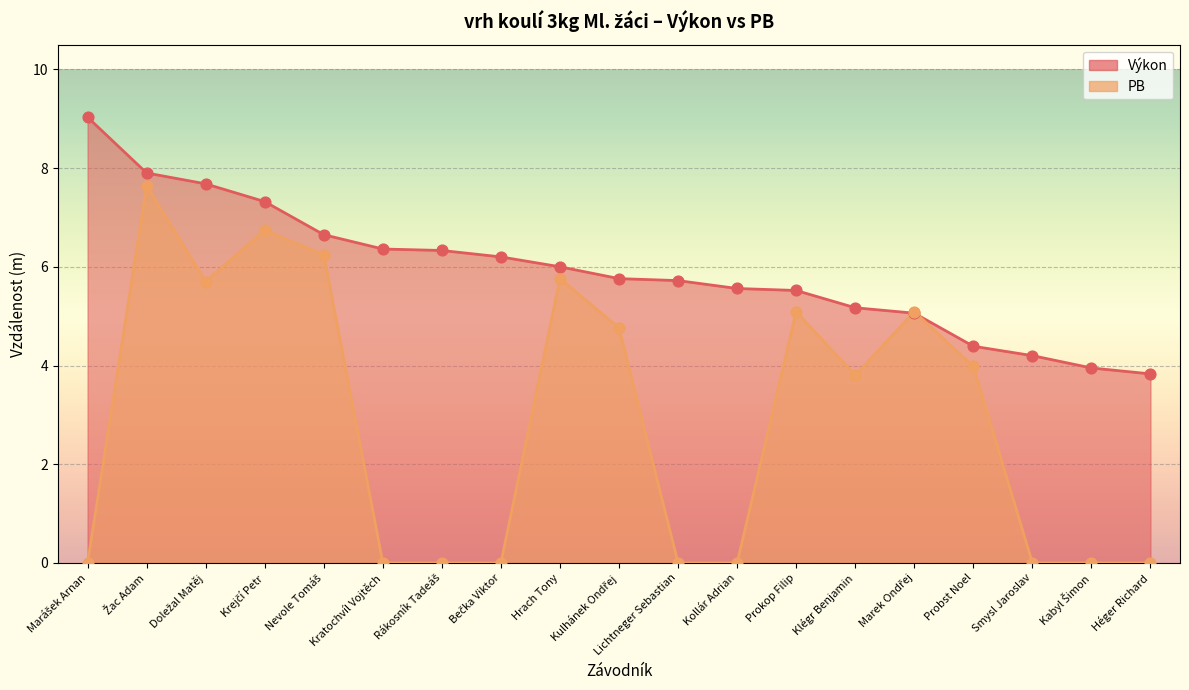

At which category is the sum across all series the highest?

Žac Adam